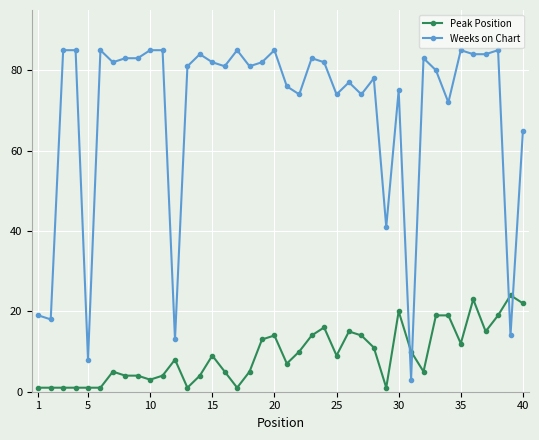

What is the maximum value for Weeks on Chart?

85